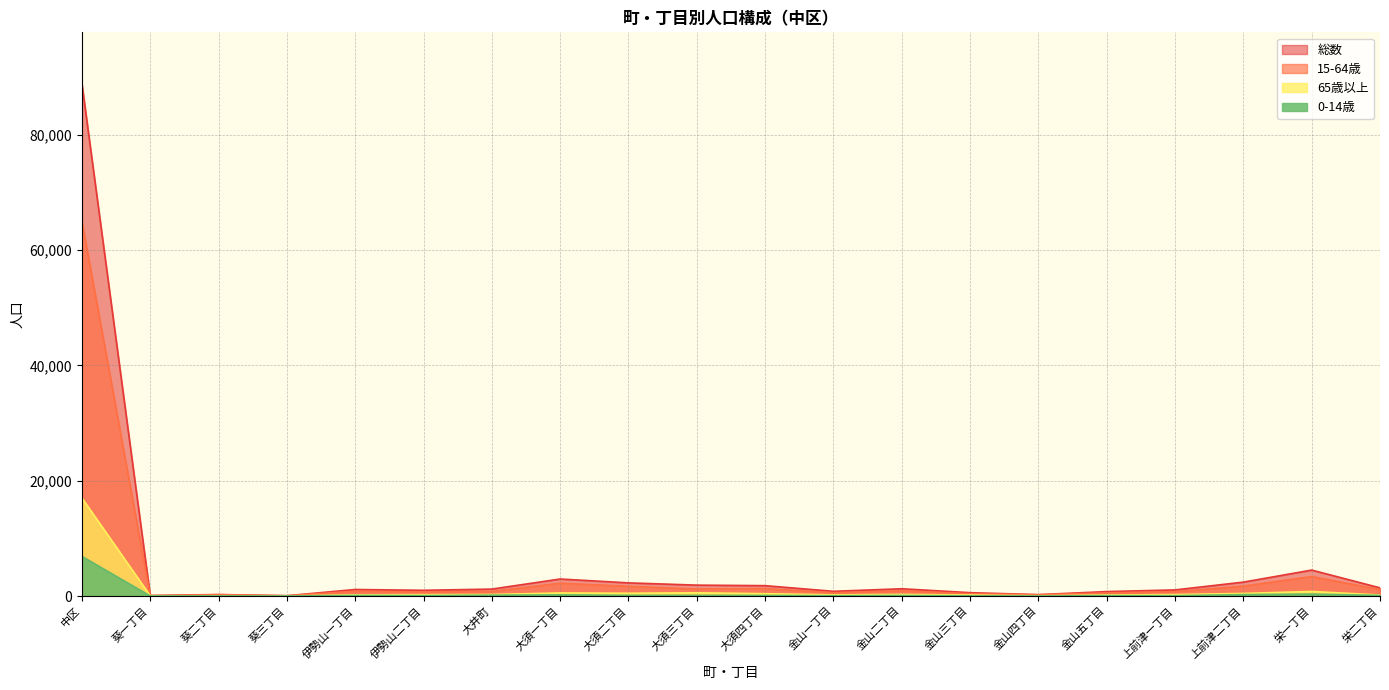

Which series has the largest range (max minus min)?

総数